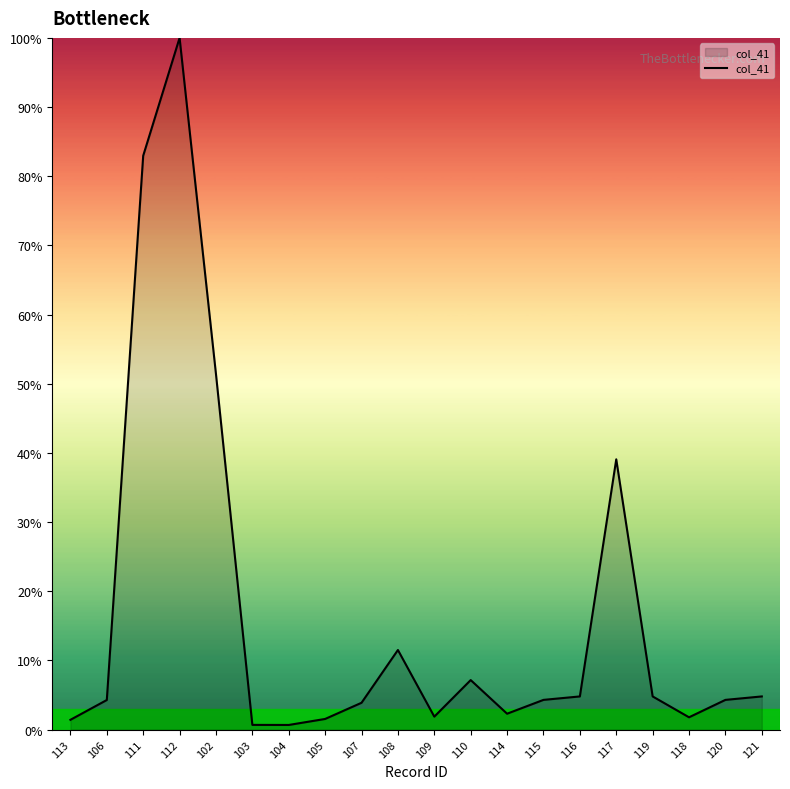

Where is the data nearest to the value 50?

102